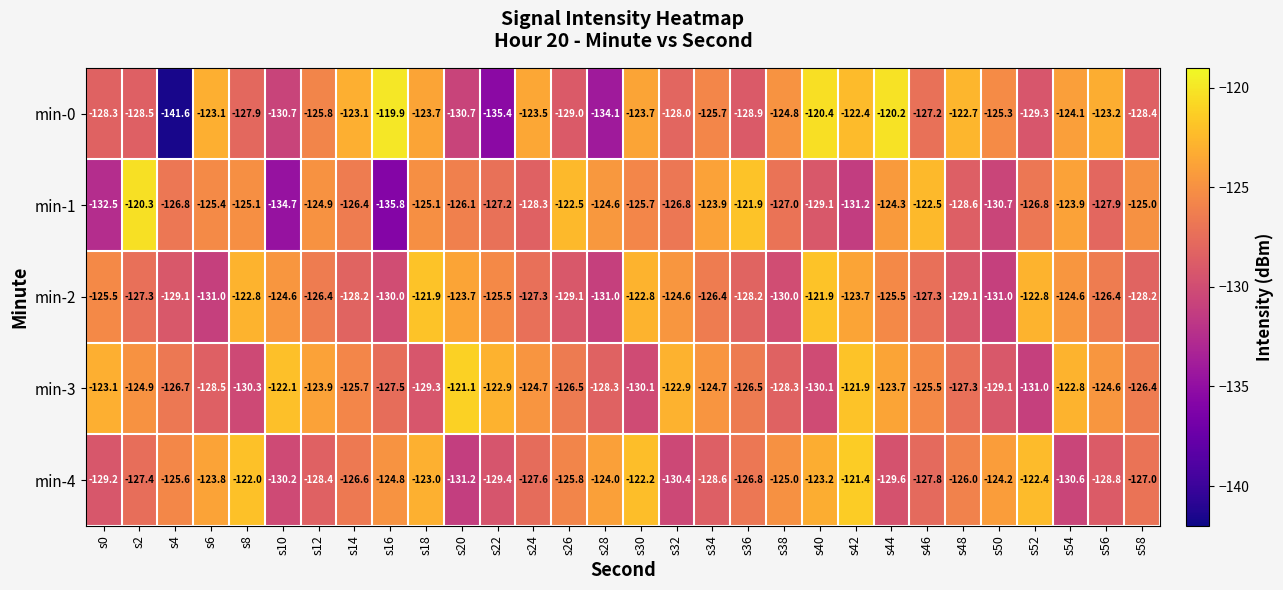

At which category does the chart reach its peak across all series?

s16